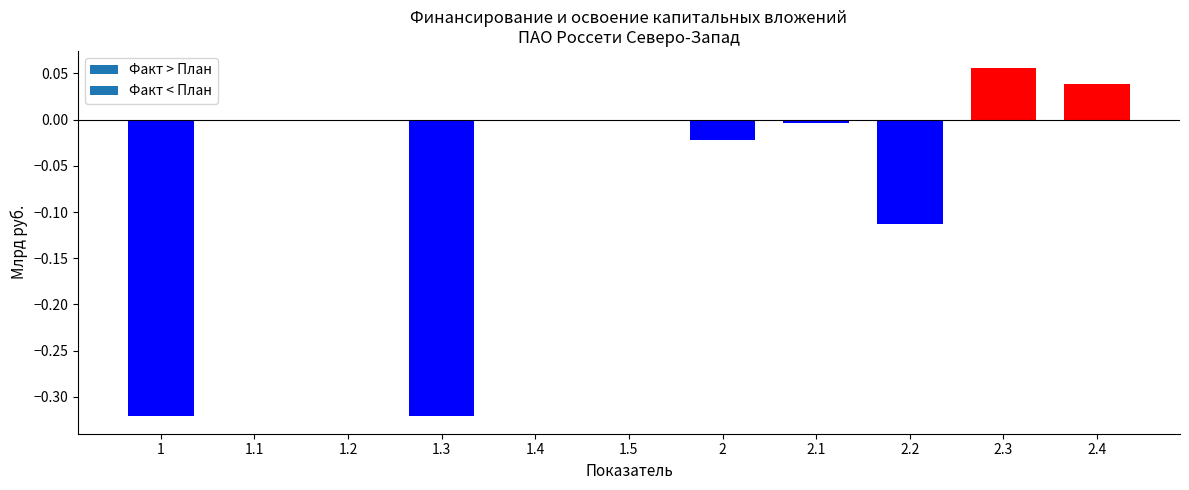

Which label corresponds to the largest value in the chart?

2.3